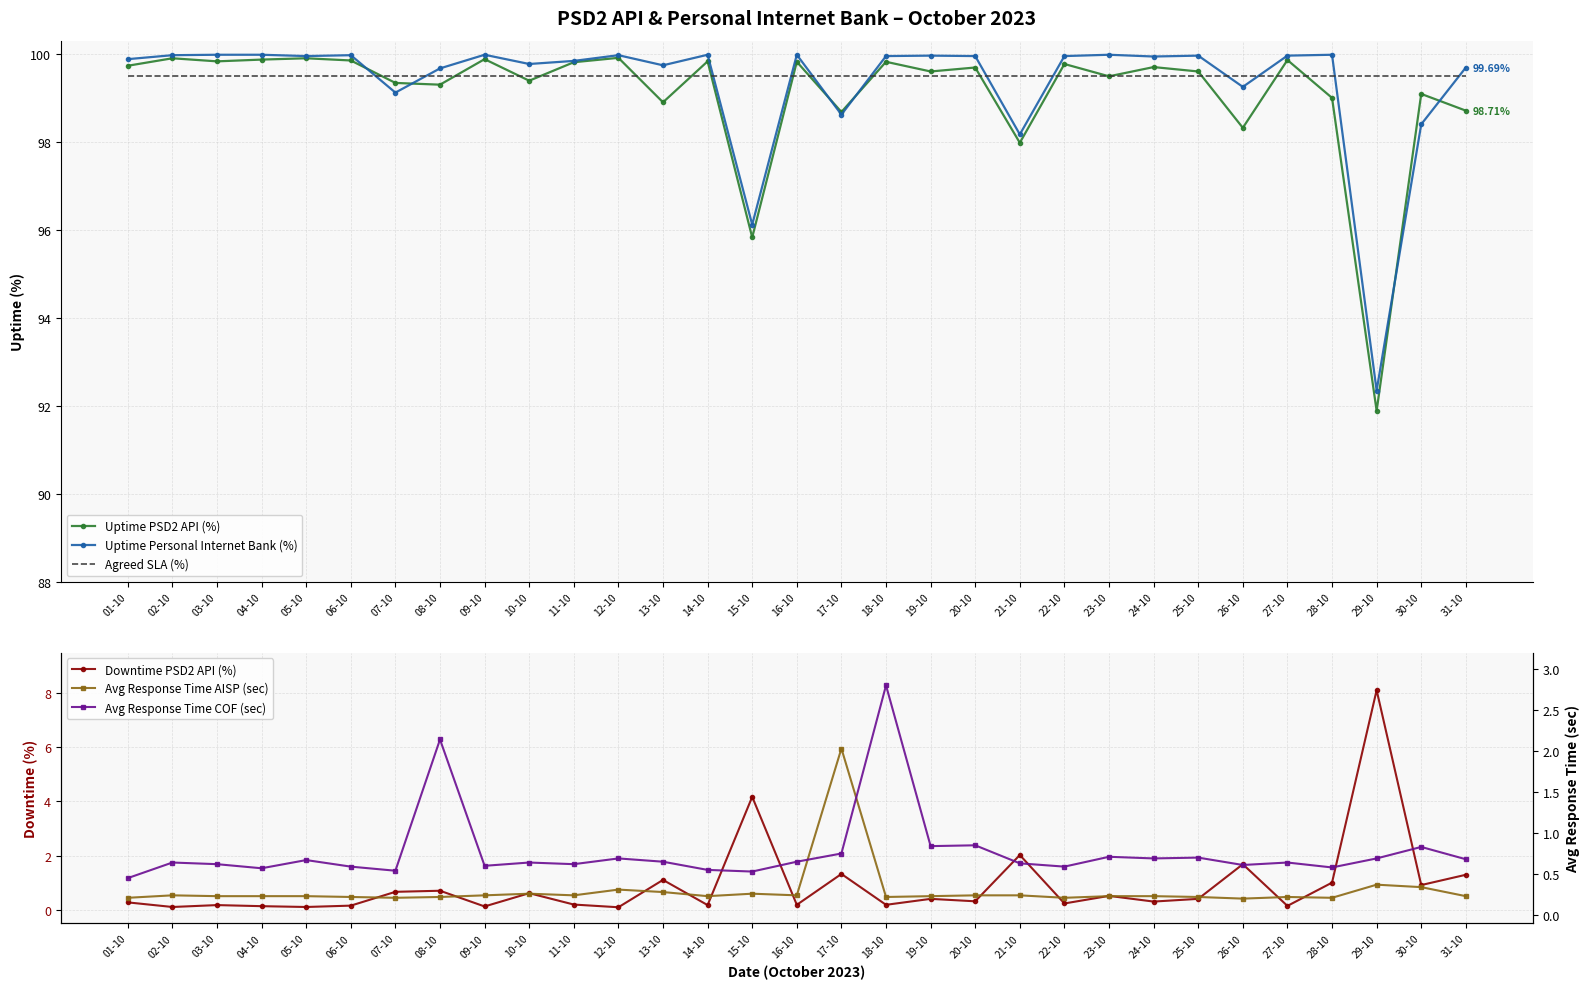

List the labels in order of Downtime PSD2 API (%) value, smallest first.

12-10, 02-10, 05-10, 09-10, 04-10, 27-10, 06-10, 03-10, 14-10, 16-10, 18-10, 11-10, 22-10, 01-10, 24-10, 20-10, 19-10, 25-10, 23-10, 10-10, 07-10, 08-10, 30-10, 28-10, 13-10, 31-10, 17-10, 26-10, 21-10, 15-10, 29-10